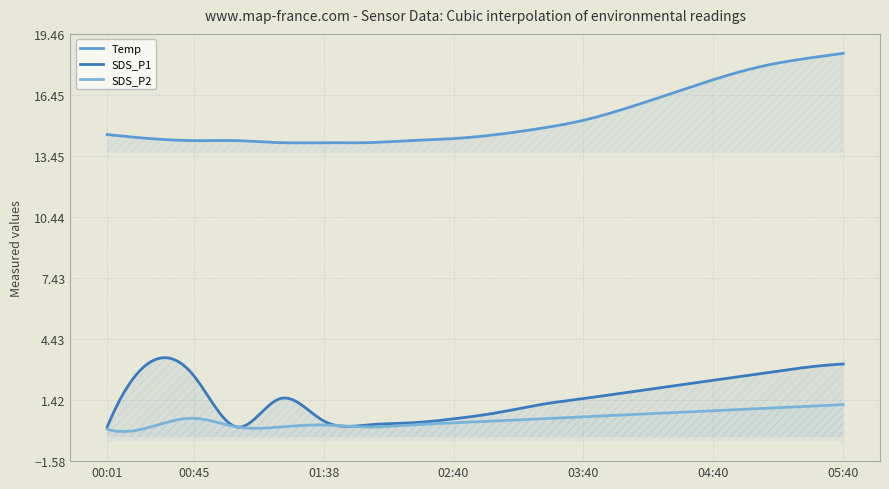

At 00:45, list the series in order from smallest to largest.

SDS_P2, SDS_P1, Temp